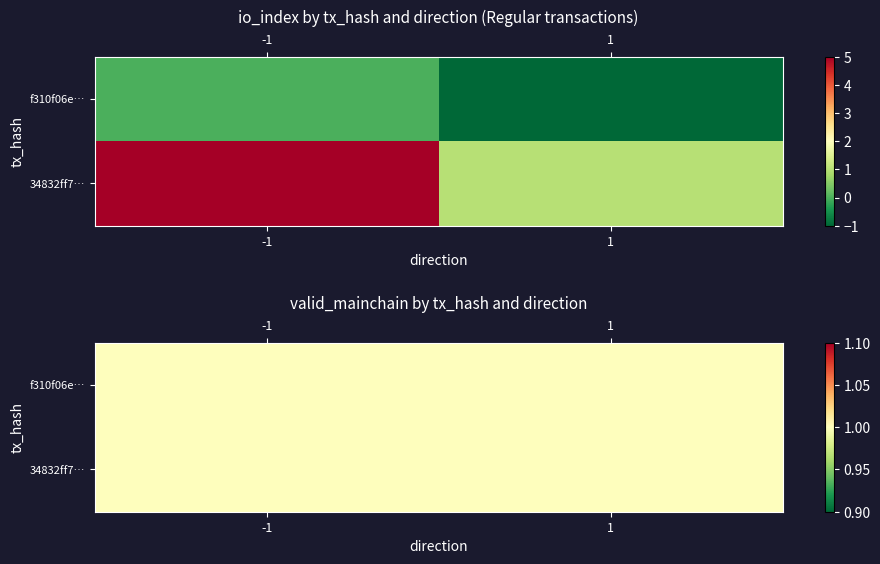

Is the value of f310f06e2d3a5f3a22557ccc611eafc45b9f07e at 0 greater than the value of 34832ff77451bcc822237aa3e17dc3e52b70f3c at 1?

No